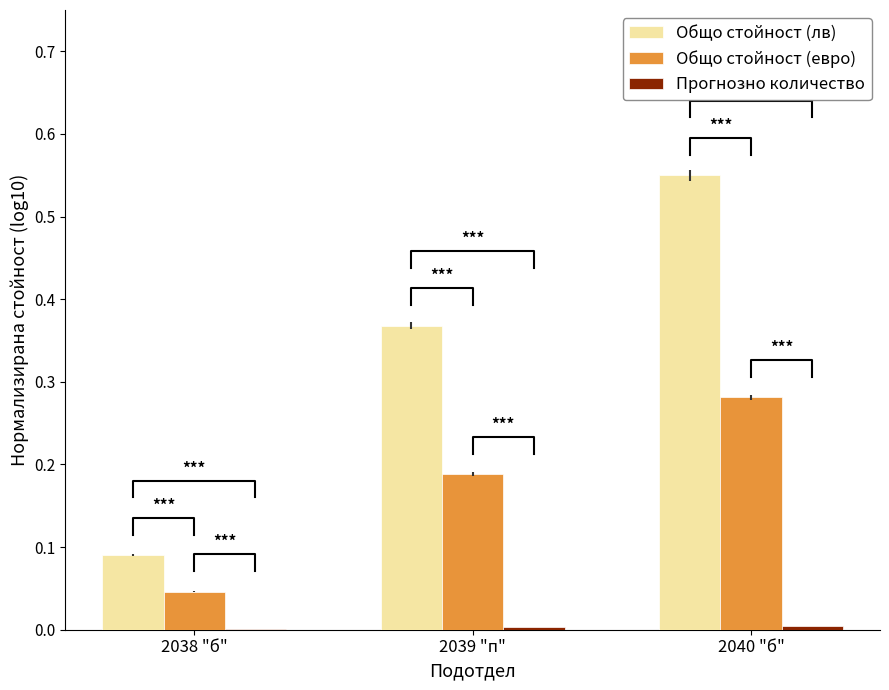

List the series in order of their overall mean, highest first.

Общо стойност (лв), Общо стойност (евро), Прогнозно количество